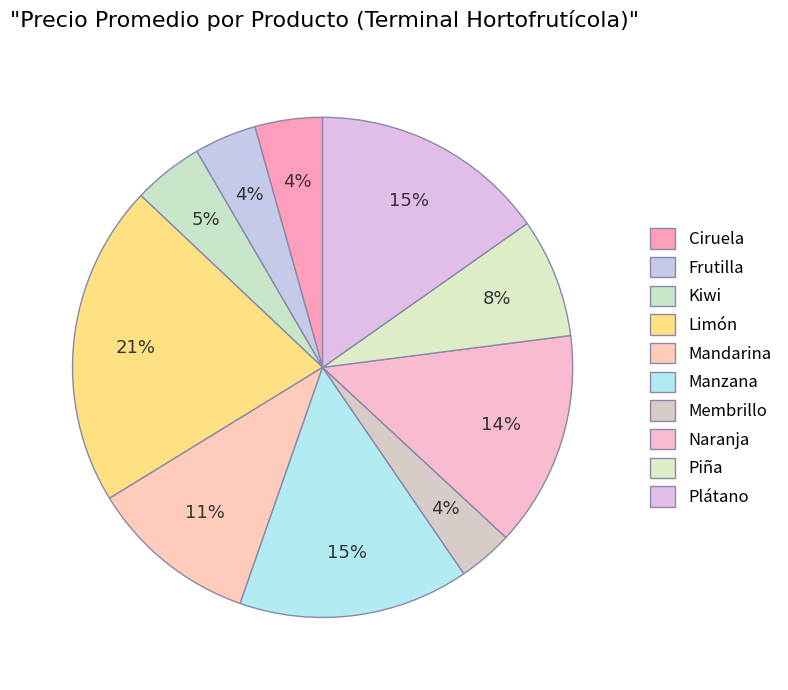

Is there any slice that represents more than half of the pie?

No